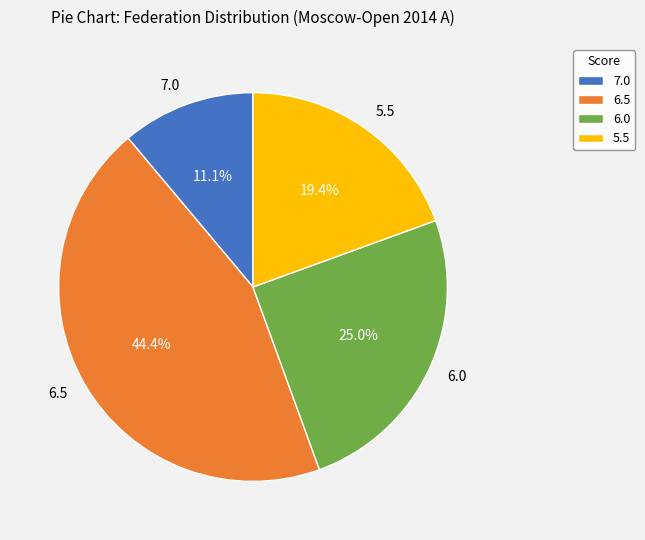

Is the sum of 6.0 and 5.5 greater than half?

No